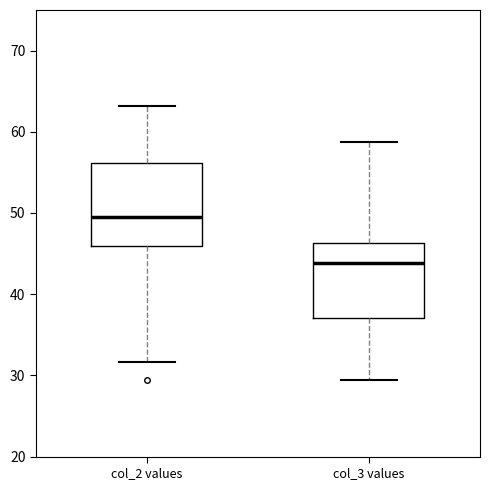

Reading left to right, transcribe this box plot: for each box, give where its median line is, the range the box spans, and where its two whiskers end, as read against the y-axis. The values are not printed on the chart, so give them approximately, as read against the axis.

col_2 values: median 50, box 46 to 56, whiskers 32 to 63
col_3 values: median 44, box 37 to 46, whiskers 29 to 59